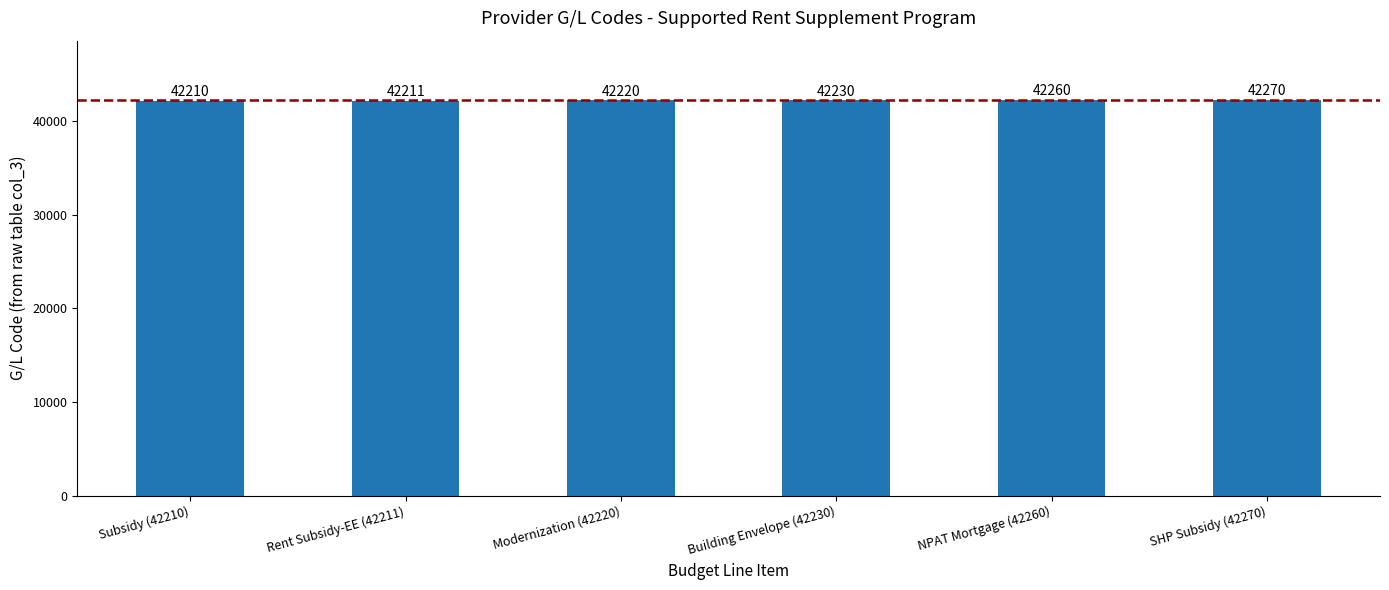

The chart shows a value of 42210 at Subsidy (42210). True or false?

True